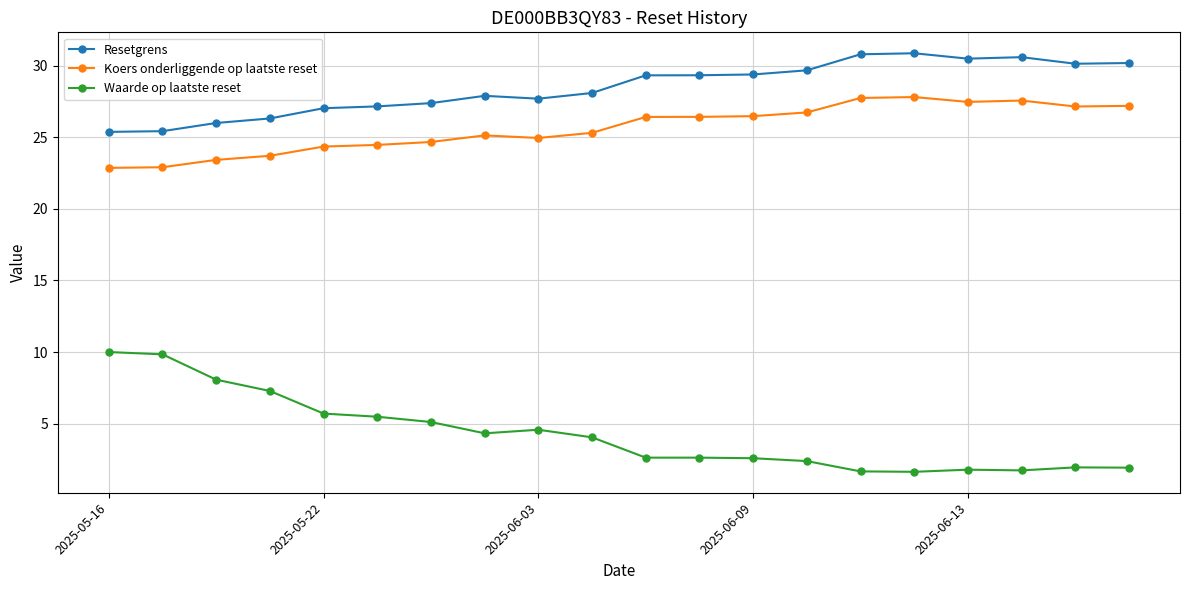

True or false: Koers onderliggende op laatste reset has more than 0 points higher than both neighbors.

True